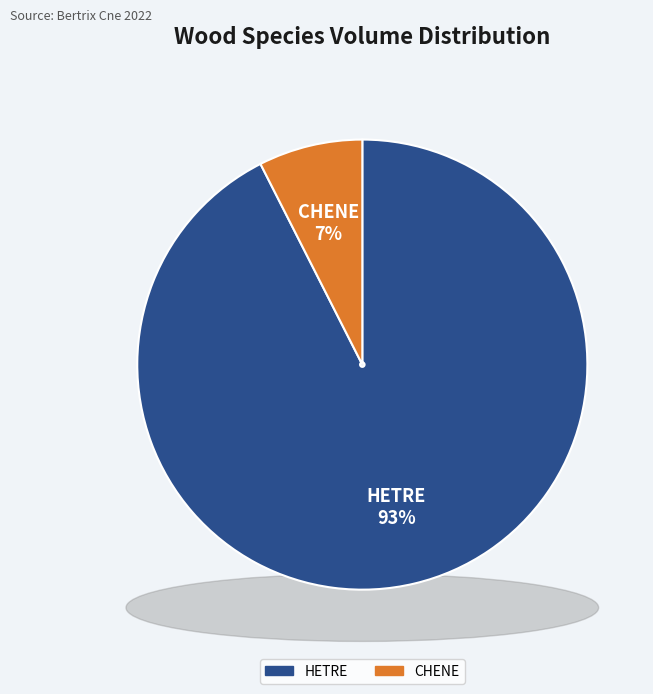

Which has a higher value, CHENE or 5?

CHENE